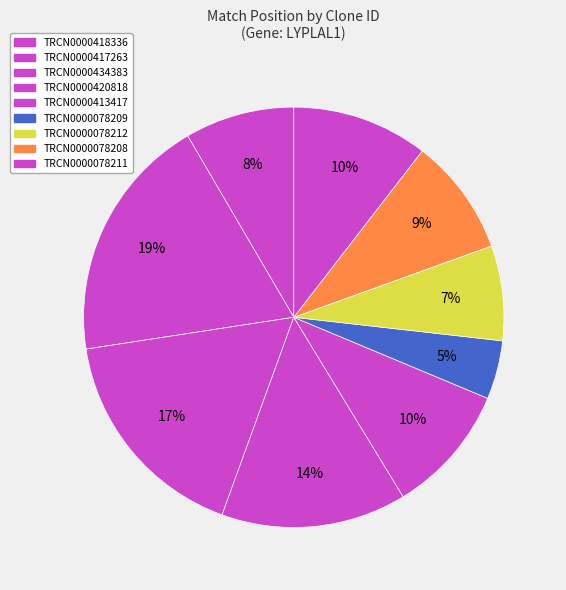

What is the change in value from TRCN0000418336 to TRCN0000413417?

+94